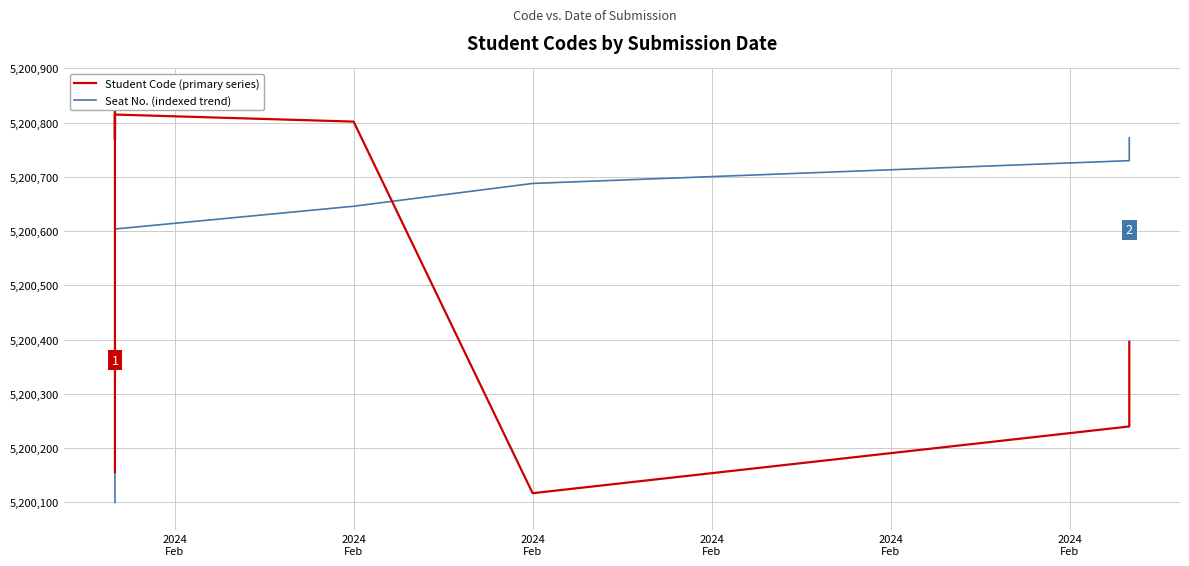

Which category has the lowest value across all series?

2024
Feb